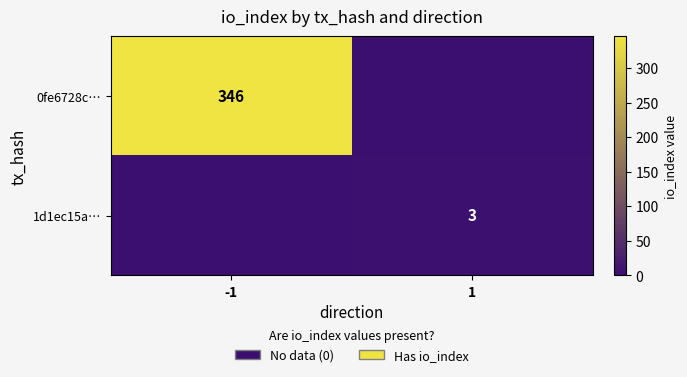

Is it true that 0fe6728c… equals 346 at -1?

True